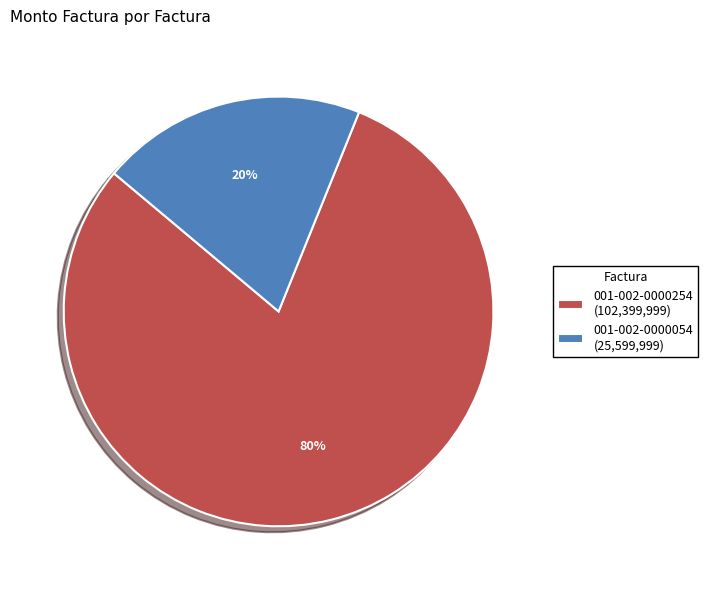

Is the sum of 001-002-0000054 (25,599,999) and 001-002-0000254 (102,399,999) greater than half?

Yes